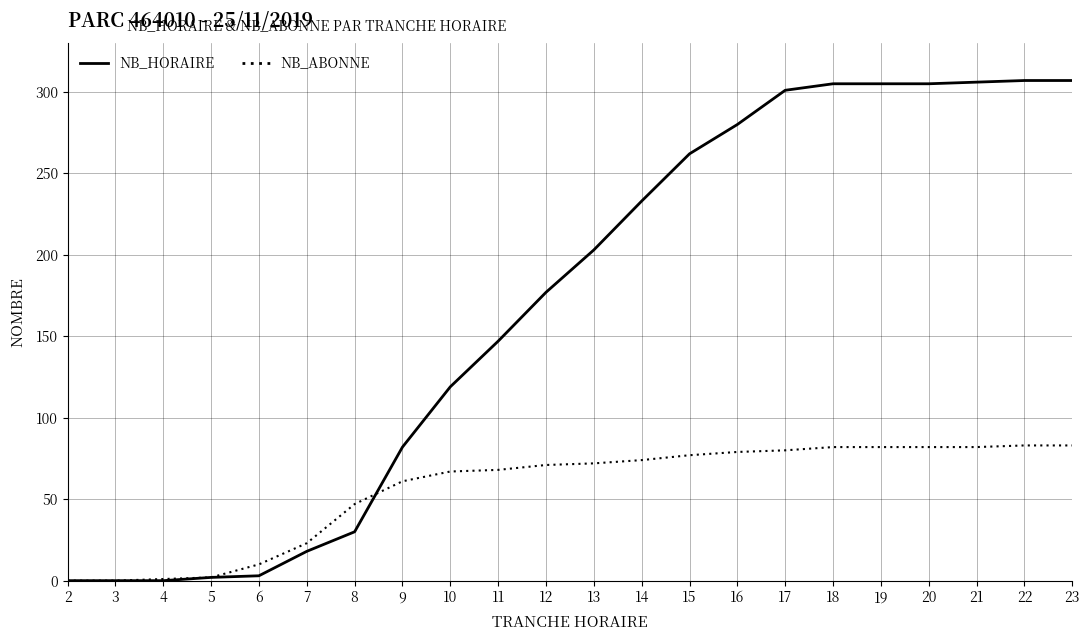

Rank the series by their maximum value, from lowest to highest.

NB_ABONNE, NB_HORAIRE